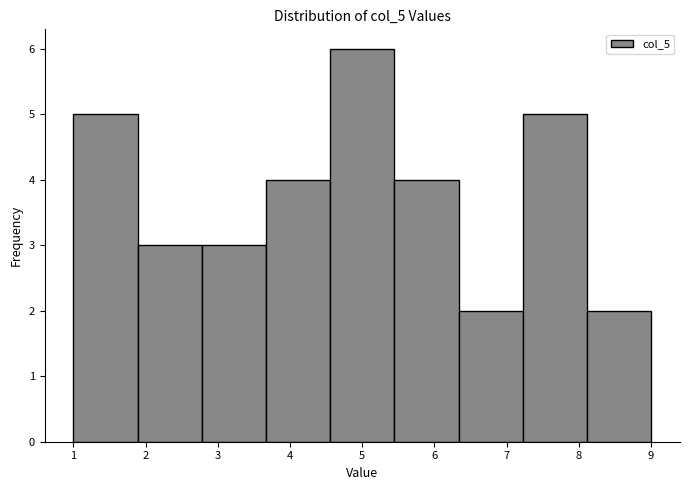

Reading left to right, transcribe this chart: for each bar, give the range it covers on the x-axis and its height. Neither the bar edges nor the heights are printed on the chart, so give them approximately, as read against the axes.

1.0 to 1.9: 5
1.9 to 2.8: 3
2.8 to 3.7: 3
3.7 to 4.6: 4
4.6 to 5.4: 6
5.4 to 6.3: 4
6.3 to 7.2: 2
7.2 to 8.1: 5
8.1 to 9.0: 2